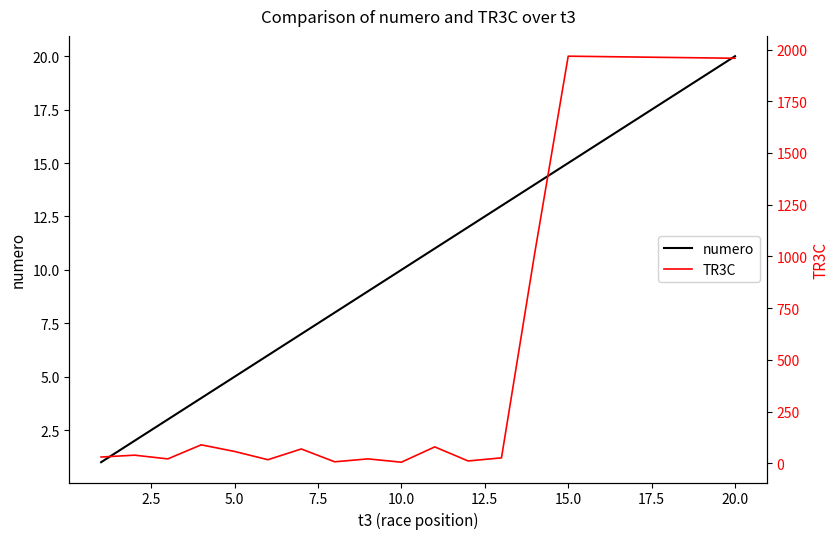

At which label does numero reach its peak?

20.0